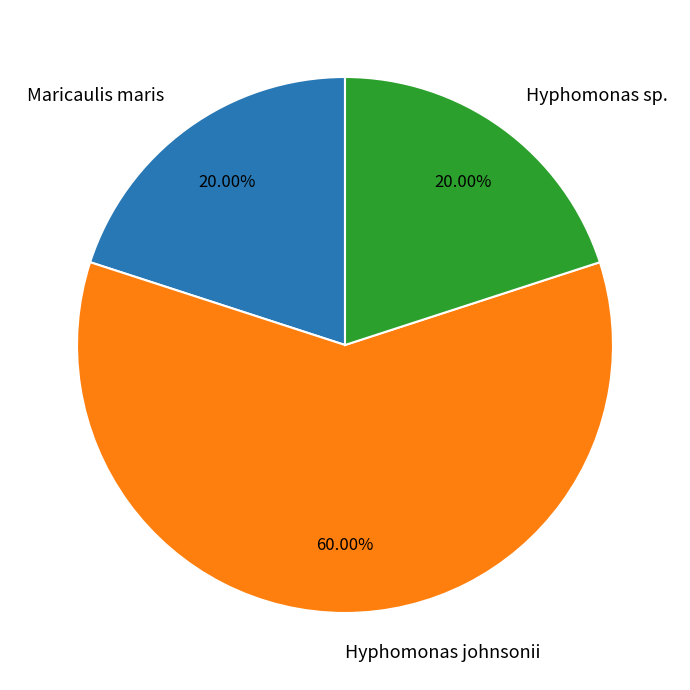

How many segments does this pie chart have?

3